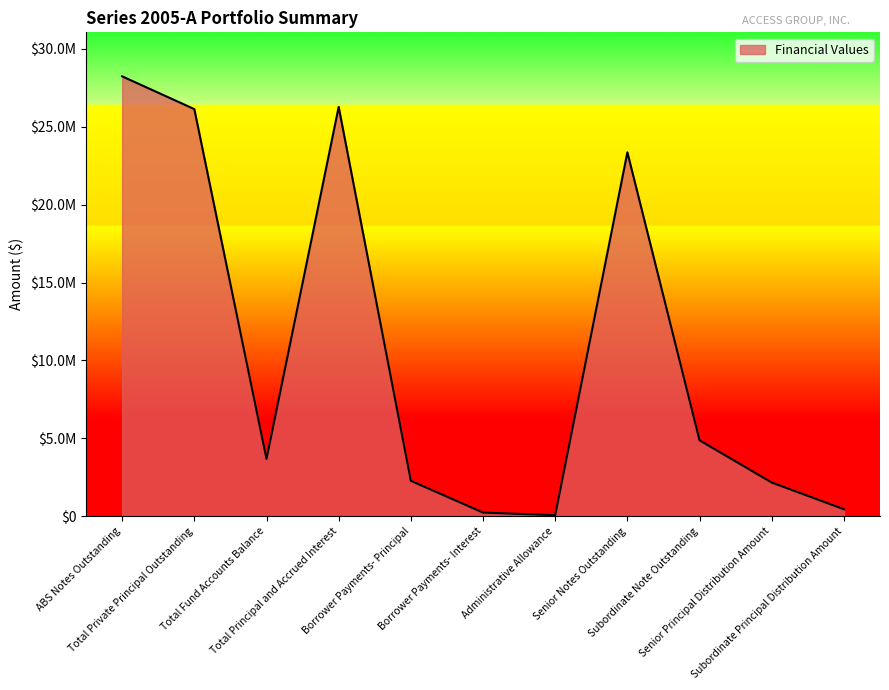

Is this an area chart (filled region under the line)?

Yes